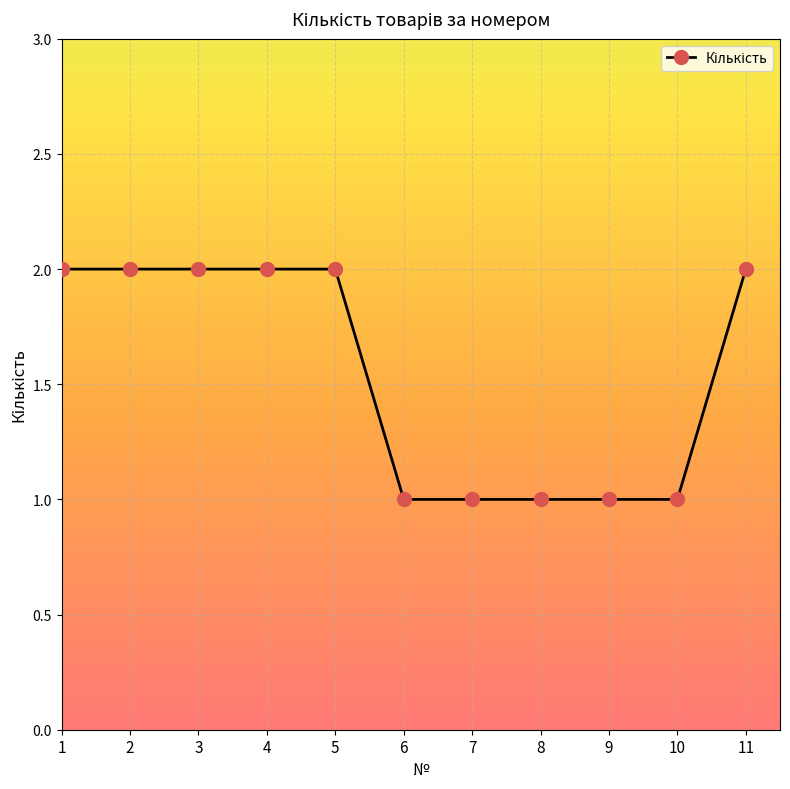

The chart shows a value of 1 at 4. True or false?

False